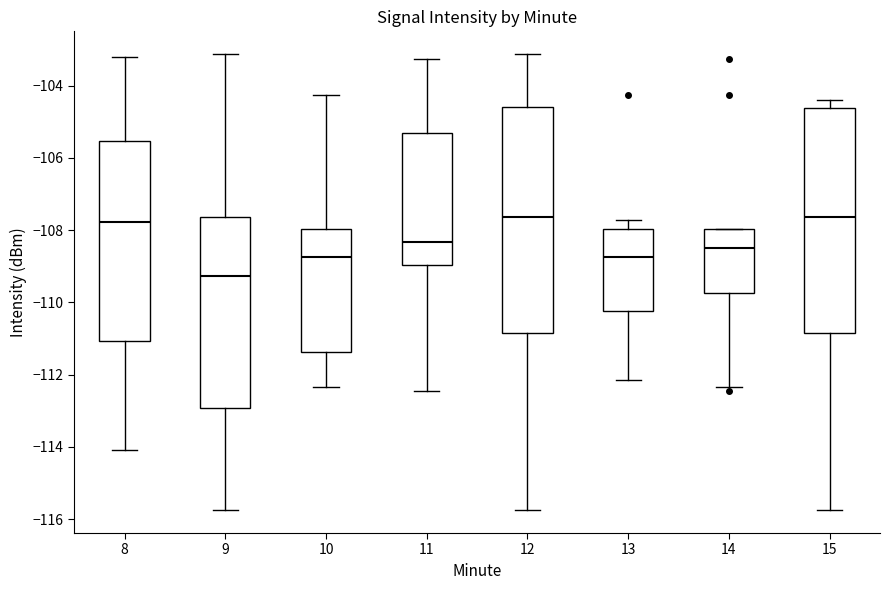

Reading left to right, transcribe this box plot: for each box, give where its median line is, the range the box spans, and where its two whiskers end, as read against the y-axis. The values are not printed on the chart, so give them approximately, as read against the axis.

8: median -107.8, box -111.0 to -105.6, whiskers -114.0 to -103.2
9: median -109.2, box -113.0 to -107.6, whiskers -115.8 to -103.2
10: median -108.8, box -111.4 to -108.0, whiskers -112.4 to -104.2
11: median -108.4, box -109.0 to -105.4, whiskers -112.4 to -103.2
12: median -107.6, box -110.8 to -104.6, whiskers -115.8 to -103.2
13: median -108.8, box -110.2 to -108.0, whiskers -112.2 to -107.8
14: median -108.4, box -109.8 to -108.0, whiskers -112.4 to -108.0
15: median -107.6, box -110.8 to -104.6, whiskers -115.8 to -104.4